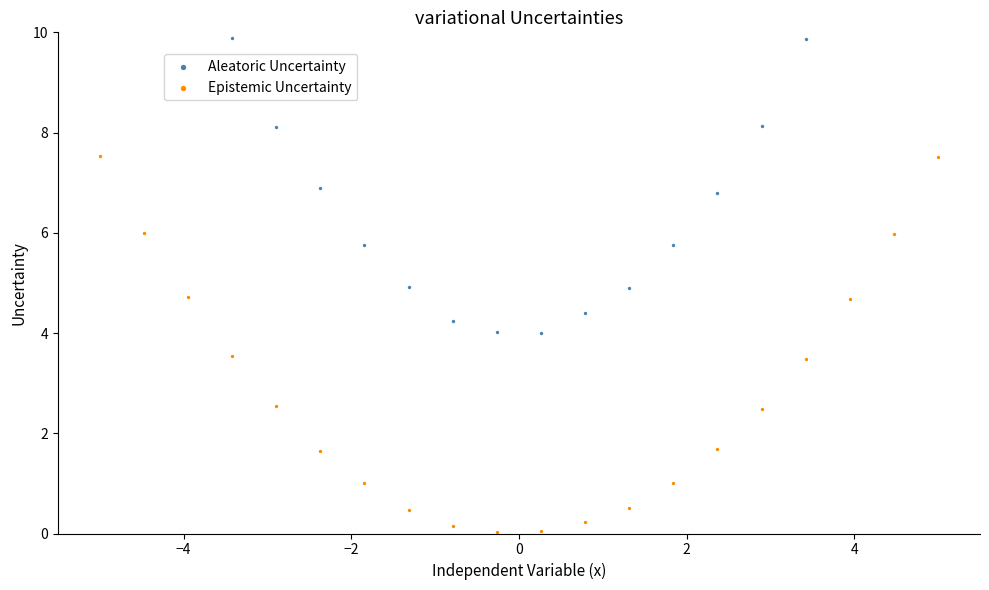

Which series has the largest total across all categories?

Aleatoric Uncertainty